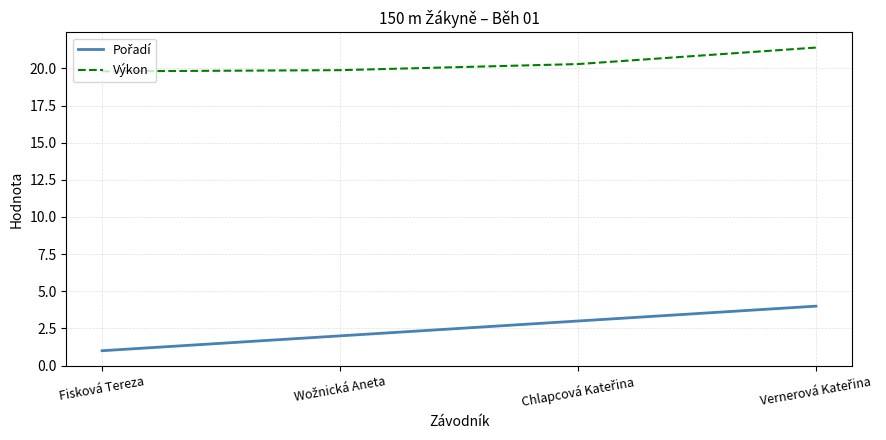

Which series has the largest total across all categories?

Výkon